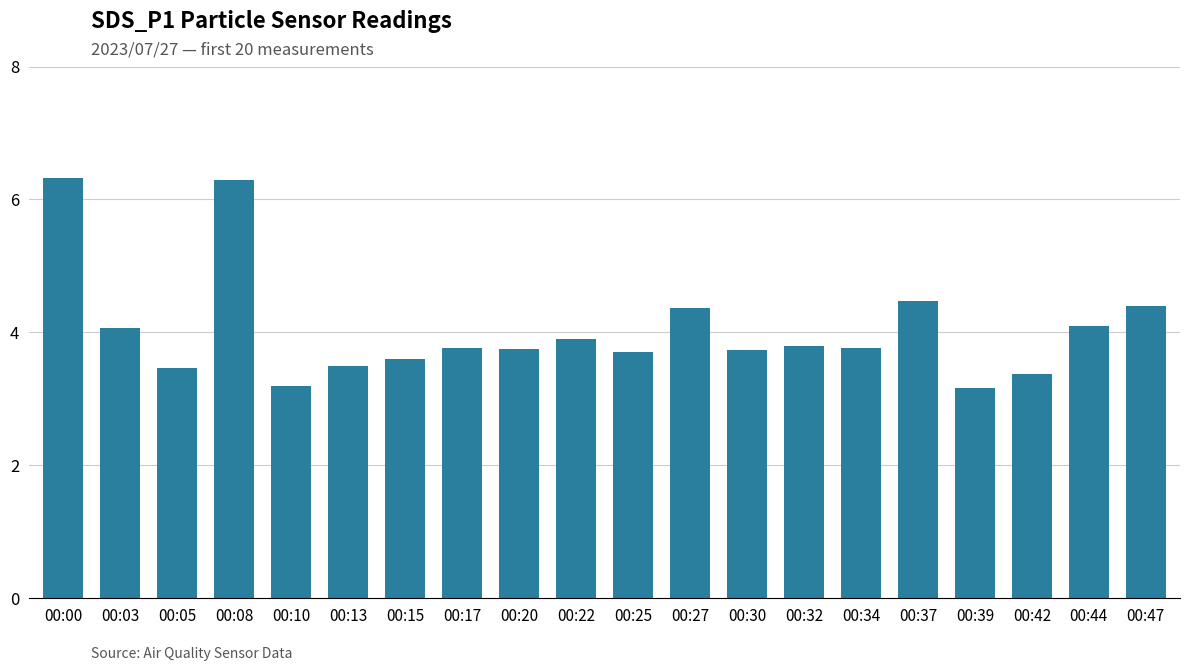

What is the sum of the values at 00:22 and 00:30?

7.6